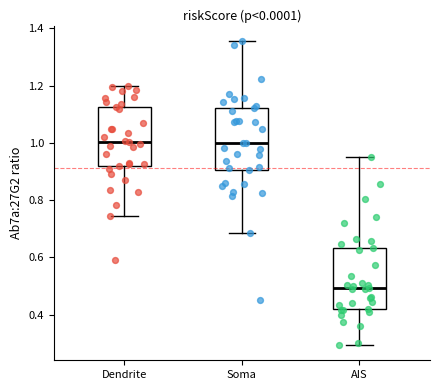

Reading left to right, transcribe this box plot: for each box, give where its median line is, the range the box spans, and where its two whiskers end, as read against the y-axis. The values are not printed on the chart, so give them approximately, as read against the axis.

Dendrite: median 1.00, box 0.92 to 1.12, whiskers 0.74 to 1.20
Soma: median 1.00, box 0.90 to 1.12, whiskers 0.68 to 1.36
AIS: median 0.50, box 0.42 to 0.64, whiskers 0.30 to 0.96